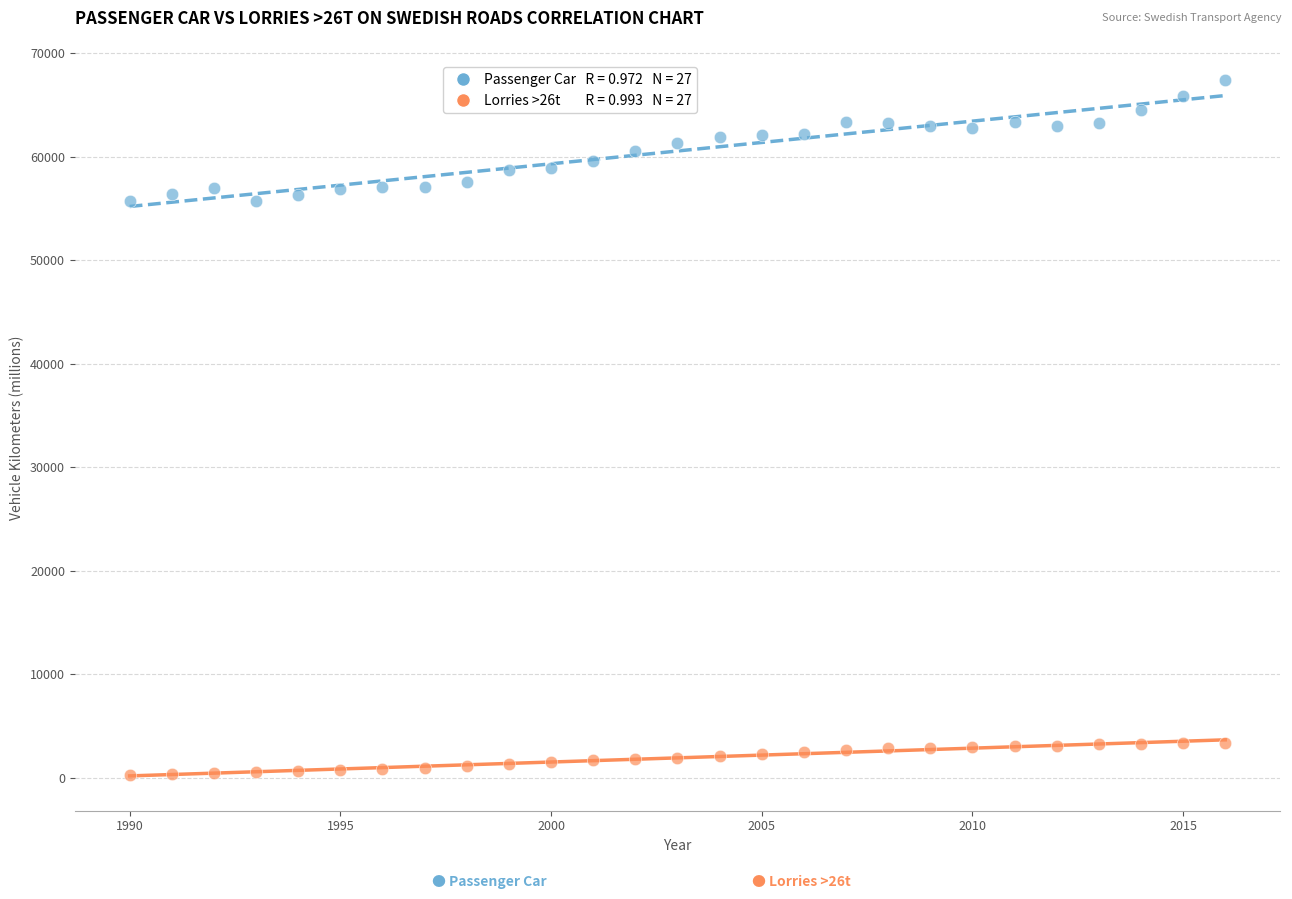

Across all data points, what is the range of X values (max minus min)?

26.0